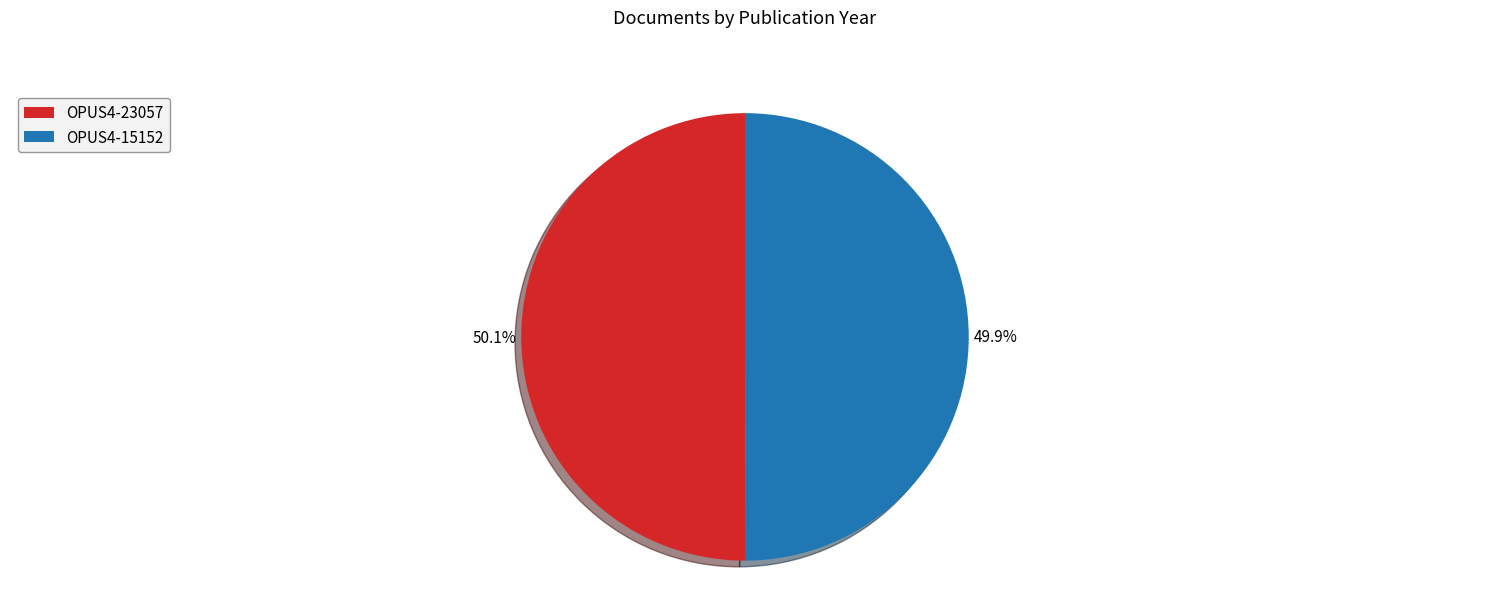

Approximately how many times larger is the value at OPUS4-23057 compared to OPUS4-15152?

1.0